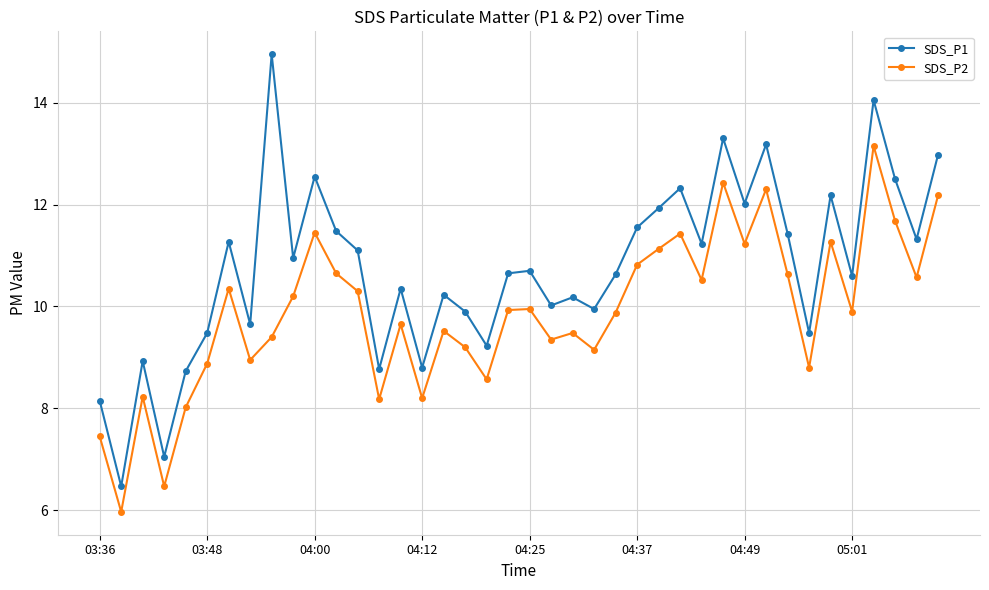

What is the value of the SDS_P1 point at the 7th from the left?

11.3